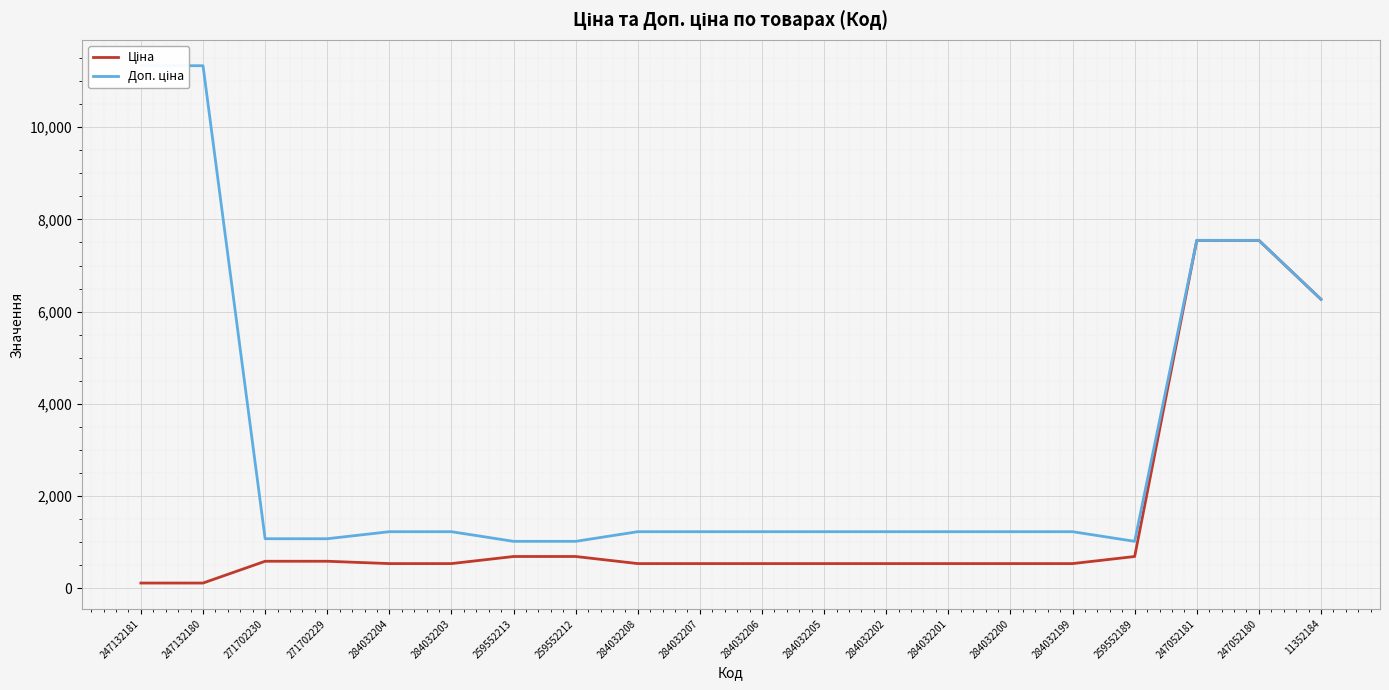

How many categories are shown in the chart?

20